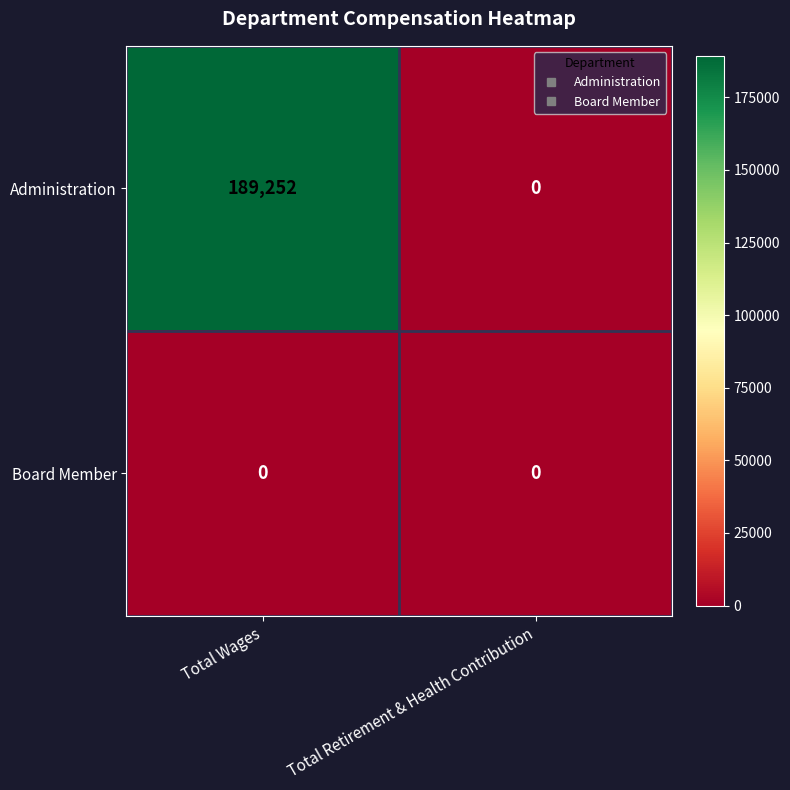

At how many categories does at least one series exceed 179650?

1